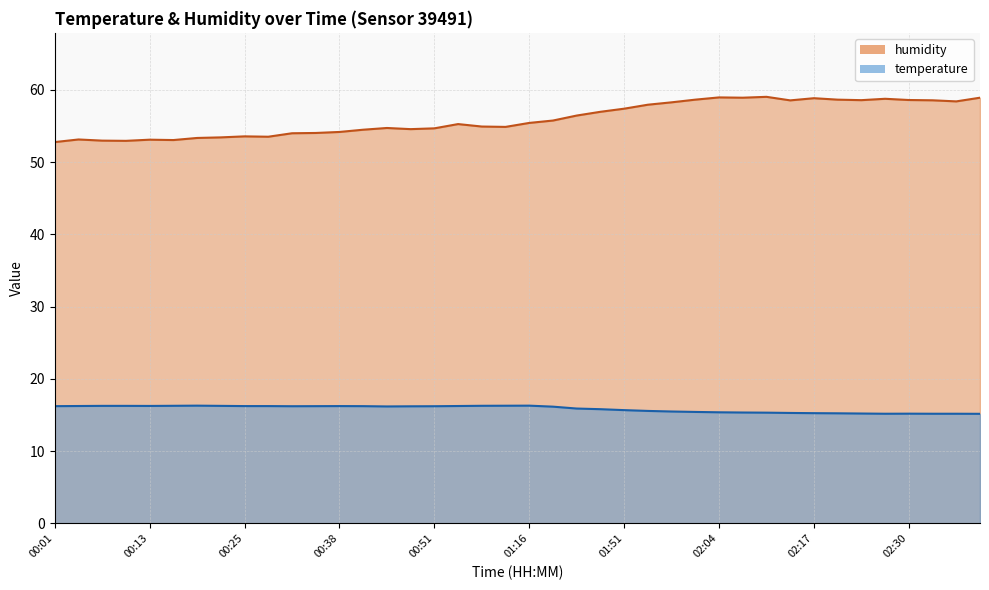

What is the value of the temperature point at the 7th from the left?

16.3